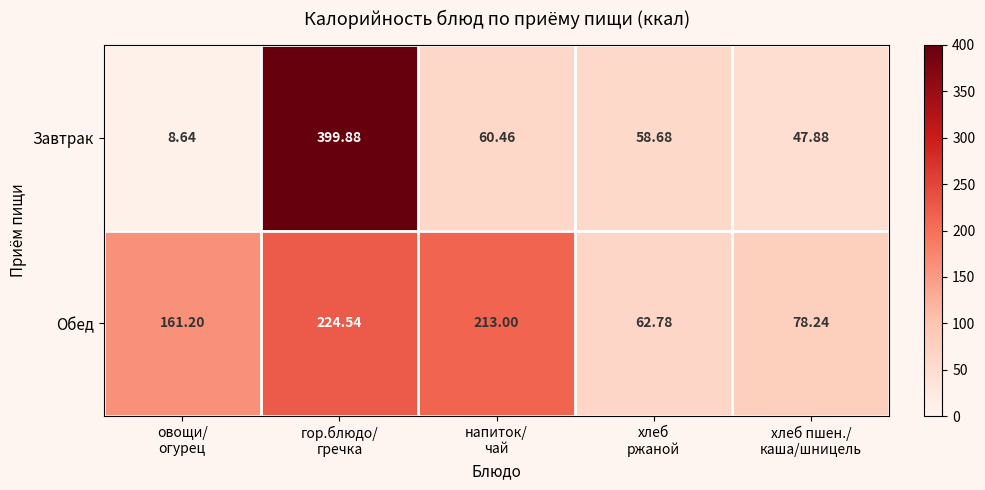

How many series are shown in this chart?

2